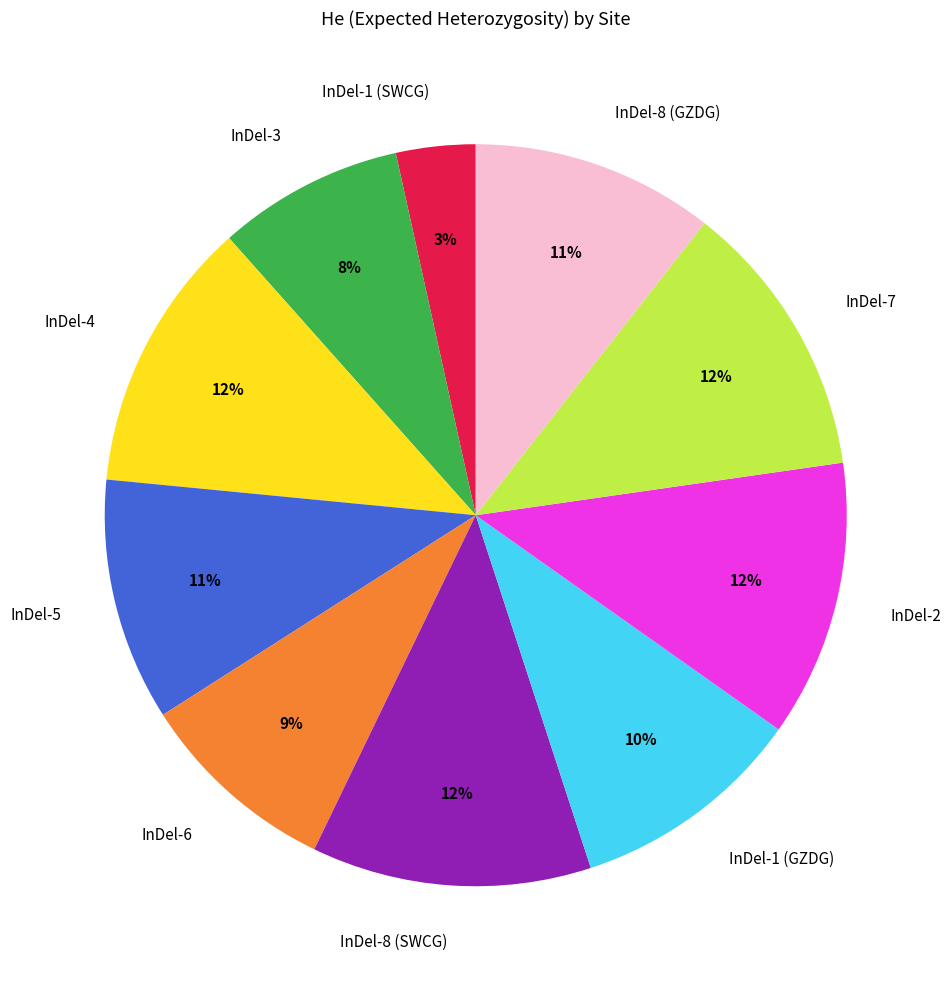

True or false: InDel-1 (SWCG) accounts for 3% of the total.

True